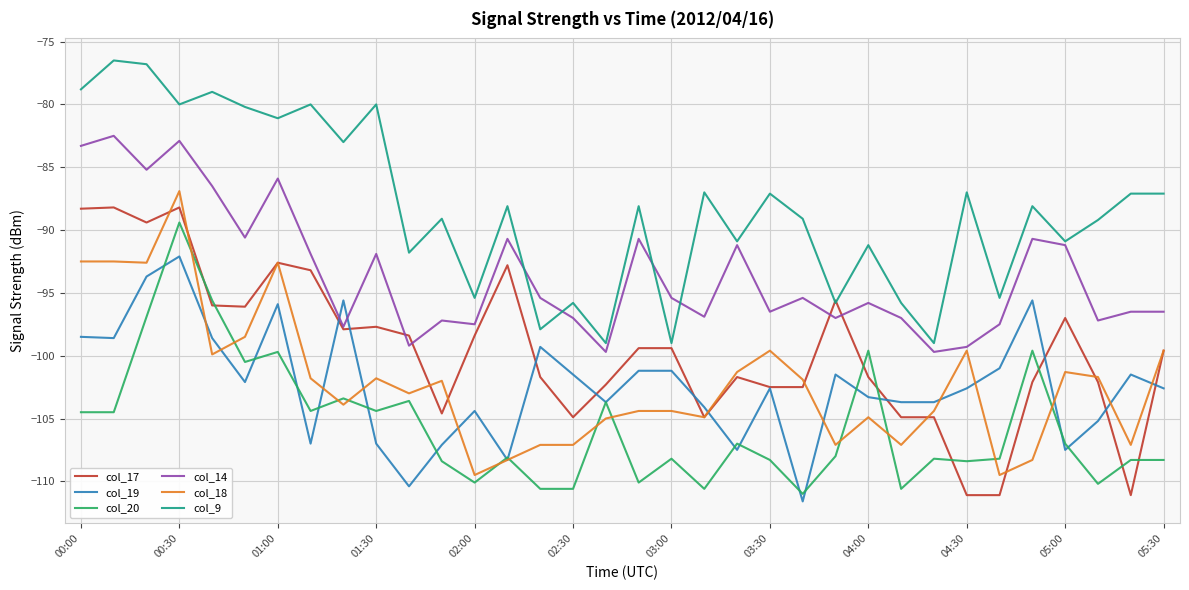

What is the difference between the maximum and minimum values in the col_9 series?

22.5